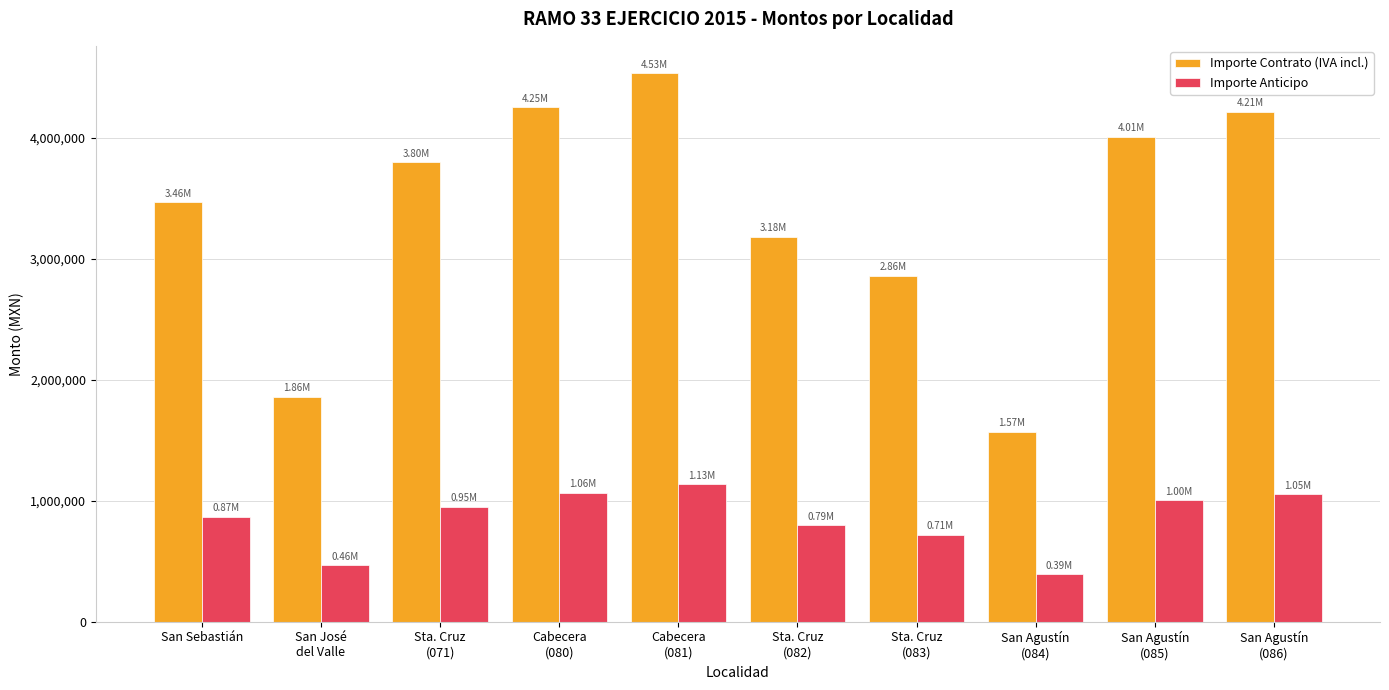

At which label does Importe Contrato (IVA incl.) first exceed 3797009?

Sta. Cruz
(071)